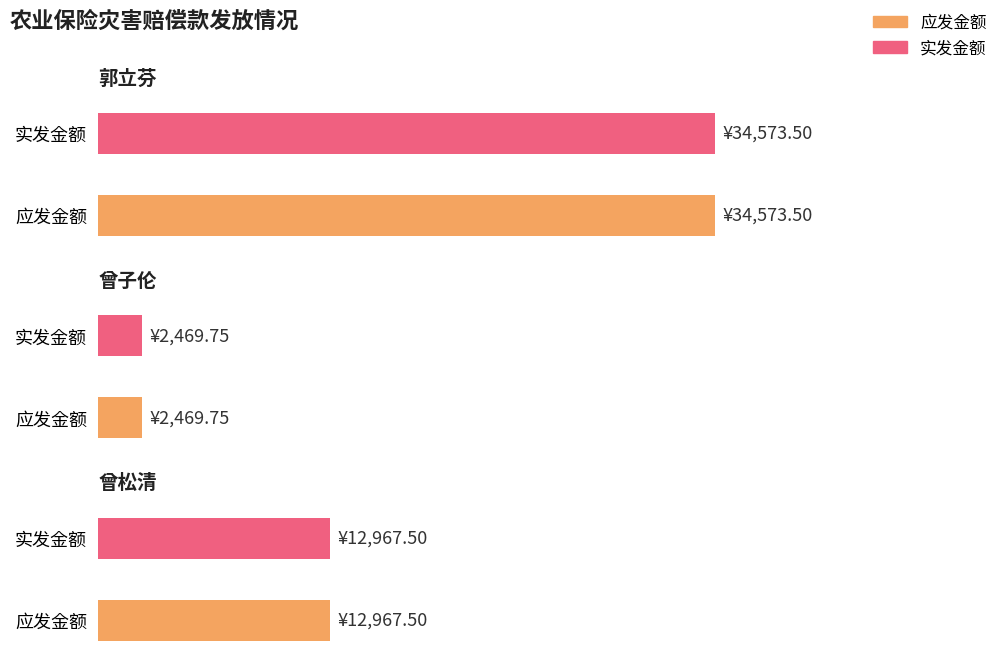

Reading left to right, extract all data points from this chart.

应发金额: 郭立芬=34573.5	曾子伦=2469.8	曾松清=12967.5
实发金额: 郭立芬=34573.5	曾子伦=2469.8	曾松清=12967.5